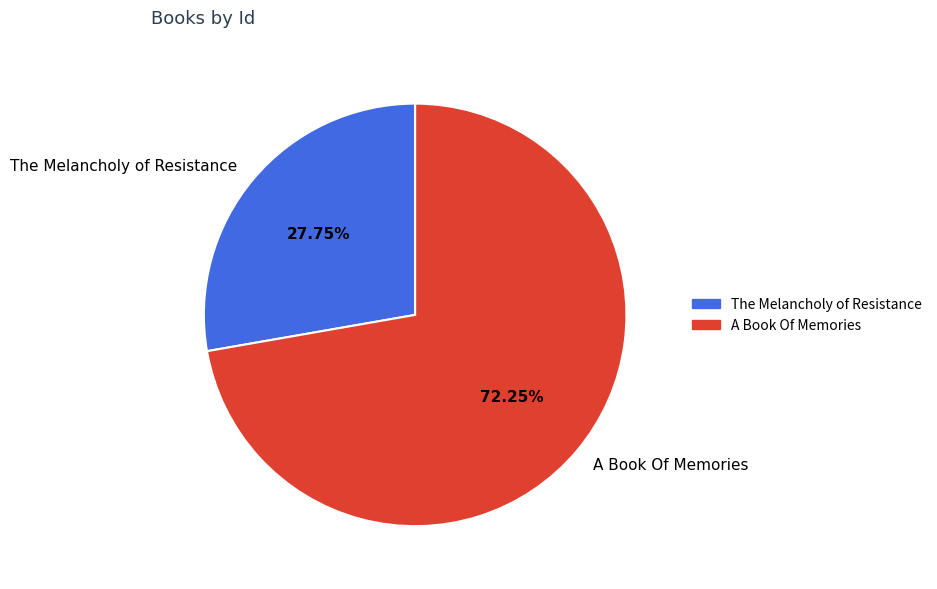

What percentage is the The Melancholy of Resistance slice, to the nearest percent?

28%